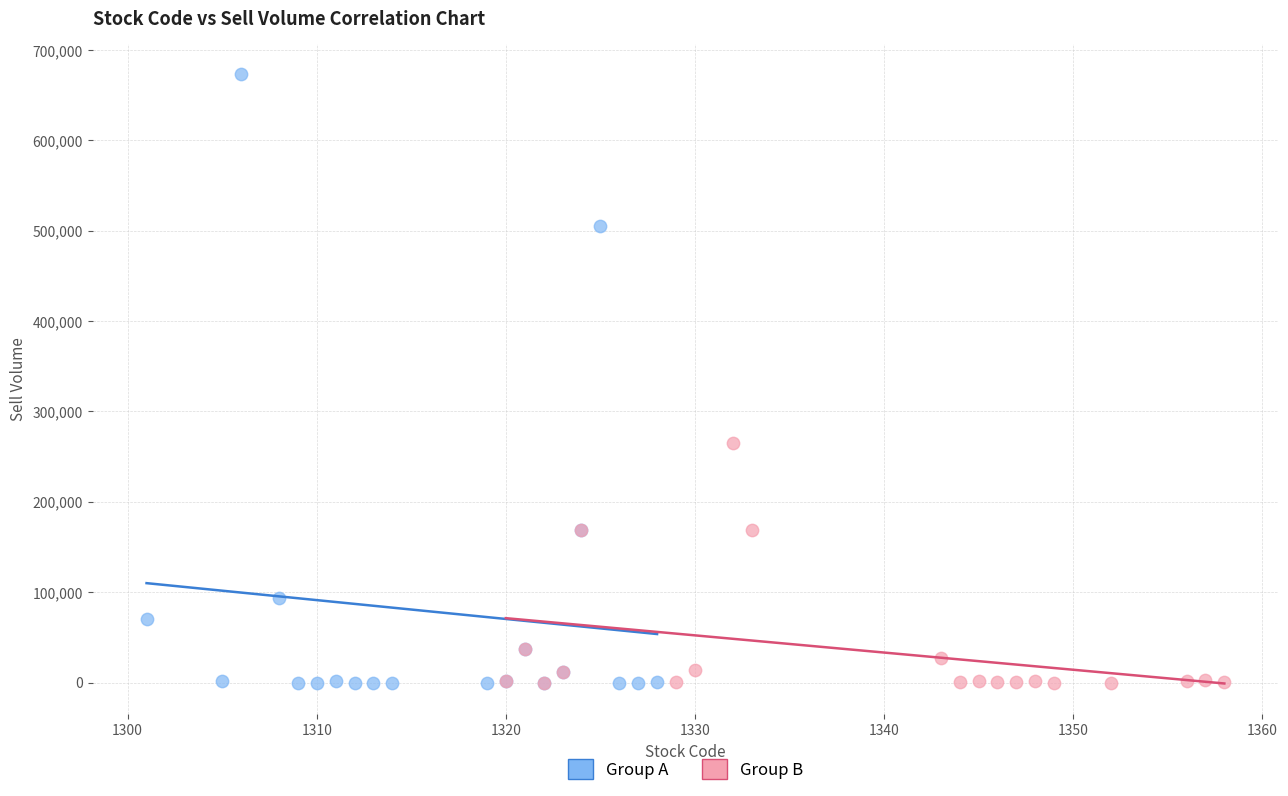

Which series contains the highest Y value?

Group A